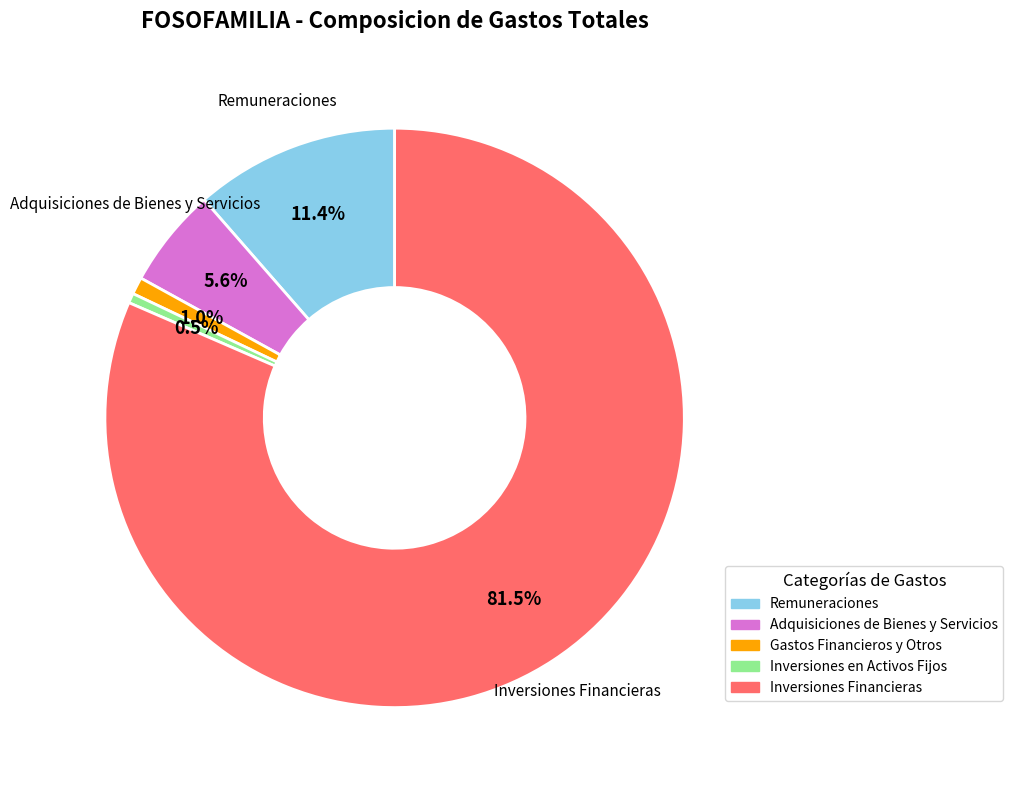

True or false: Gastos Financieros y Otros accounts for 11% of the total.

False